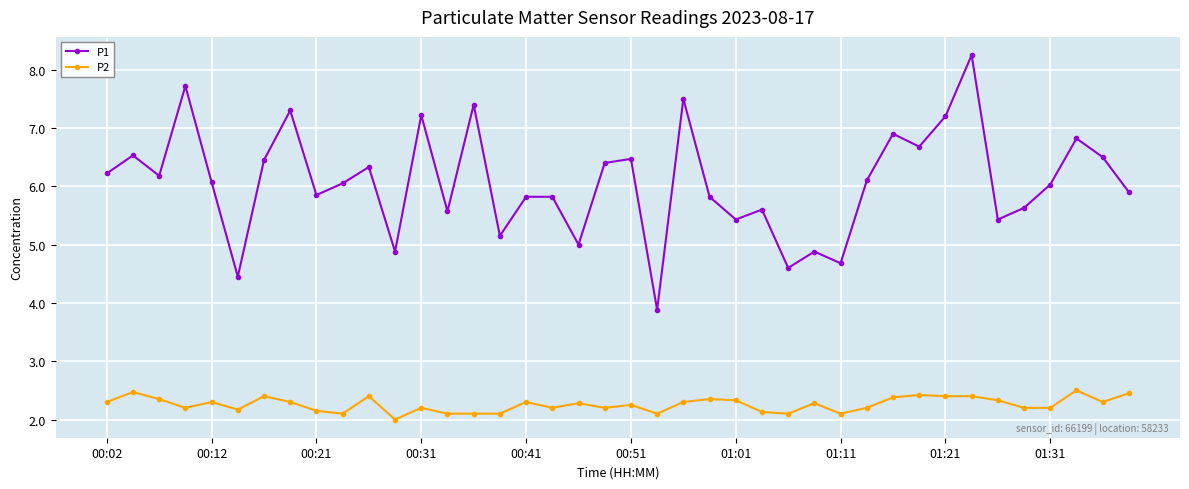

True or false: P2 has more than 2 interior local peaks.

True